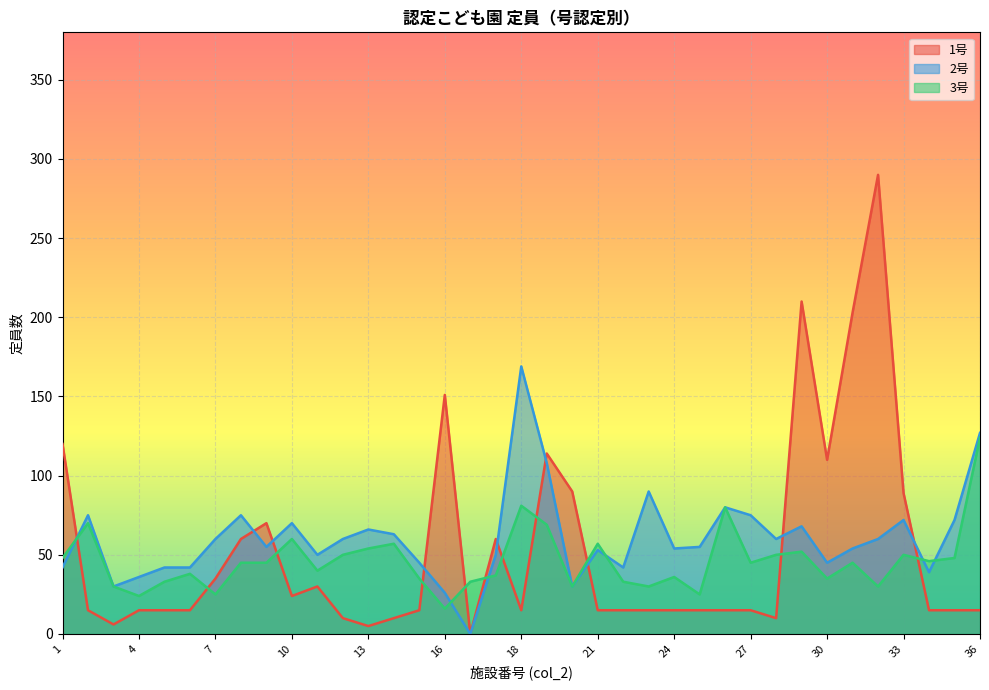

List the series in order of their peak value, highest first.

1号, 2号, 3号